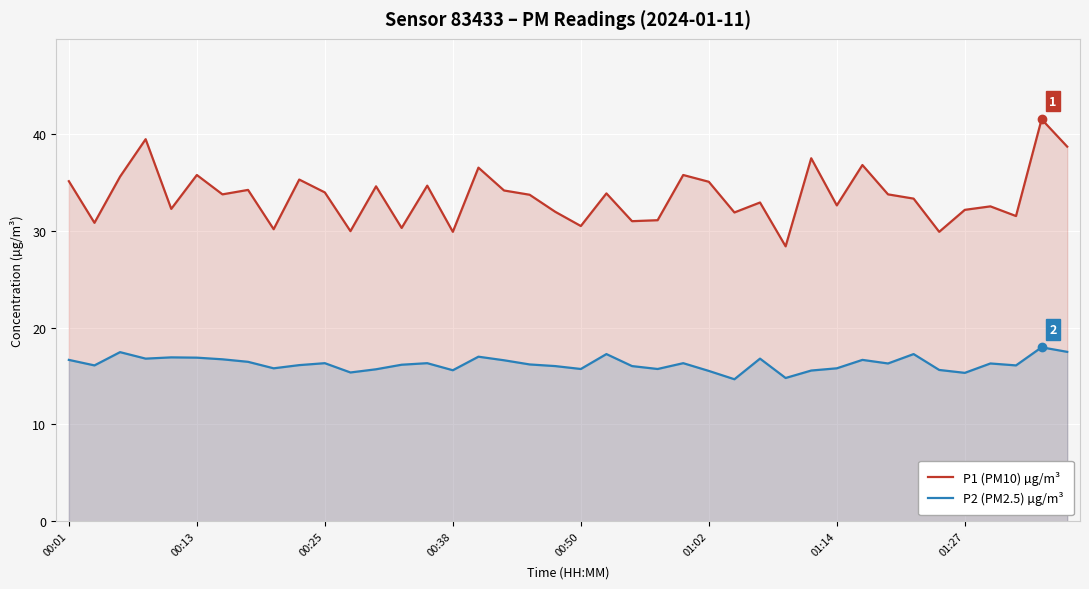

What is the highest value of the P2 (PM2.5) µg/m³ series?

18.0